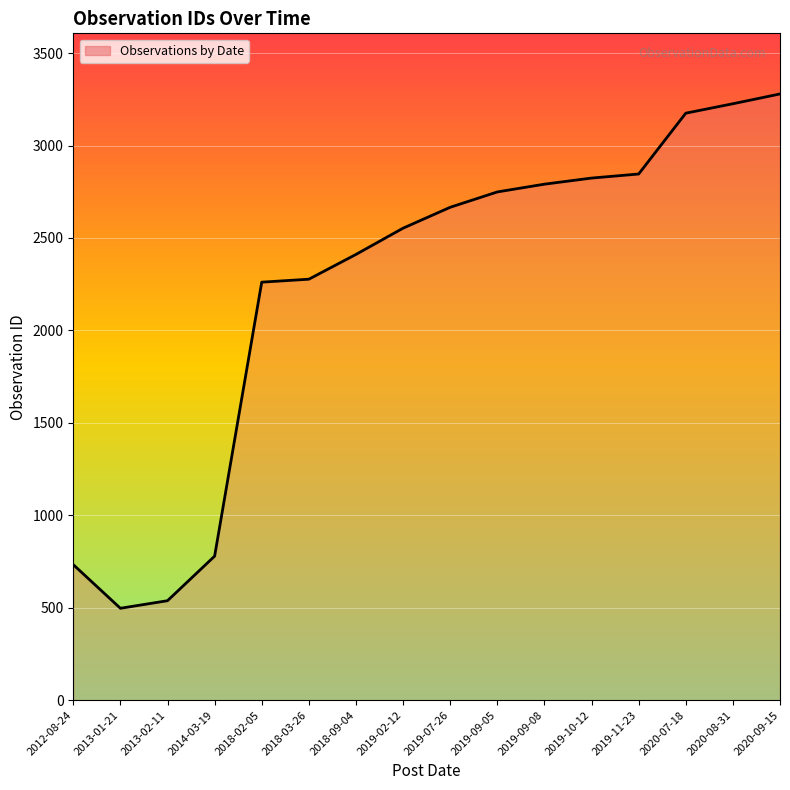

What is the difference between the maximum and minimum values?

2782